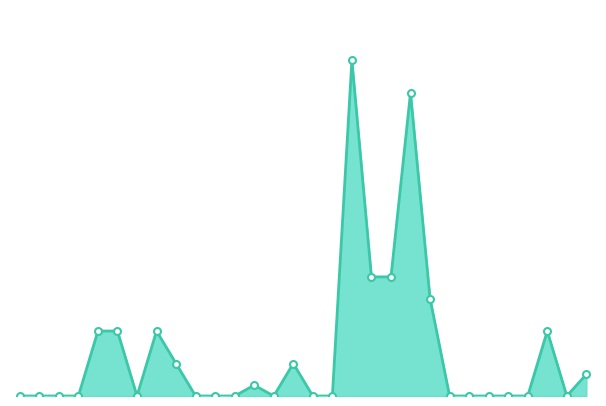

Is this an area chart (filled region under the line)?

Yes